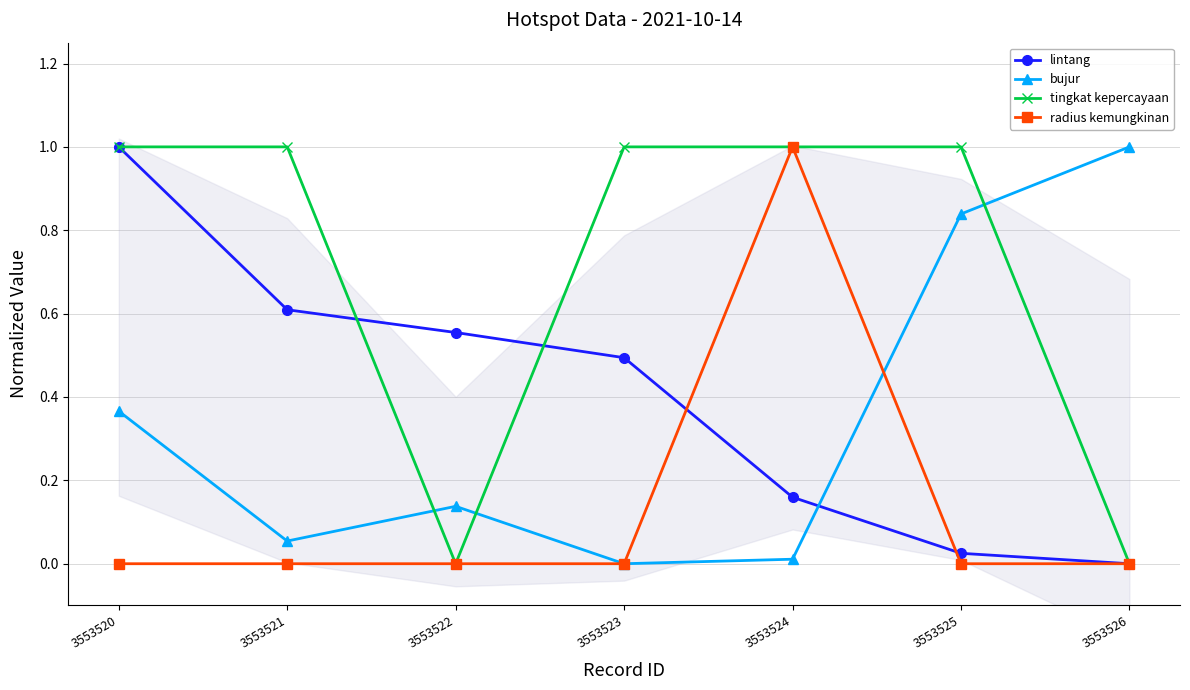

What is the sum of all bujur values?

2.4